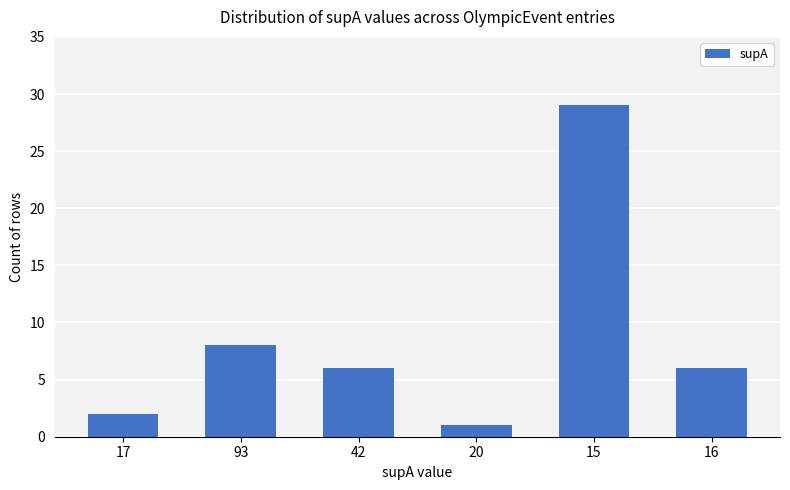

At which category does the chart reach its peak across all series?

15